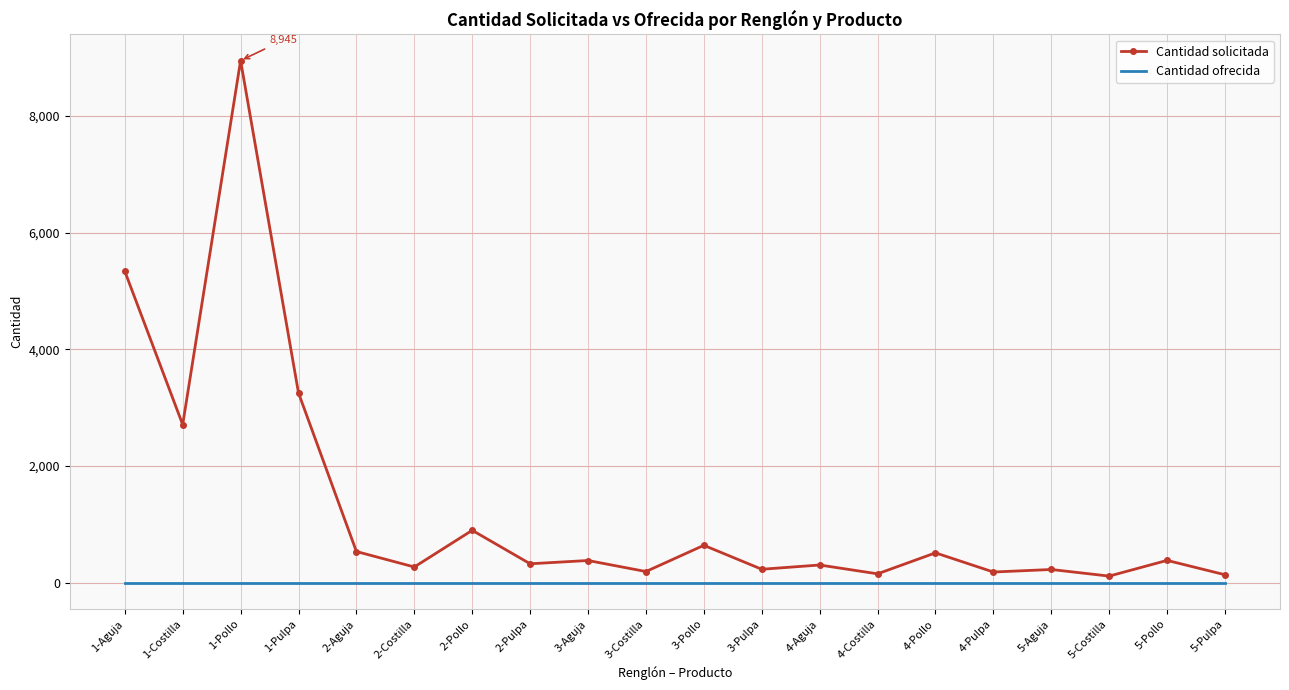

What position from the right is 1-Aguja?

20